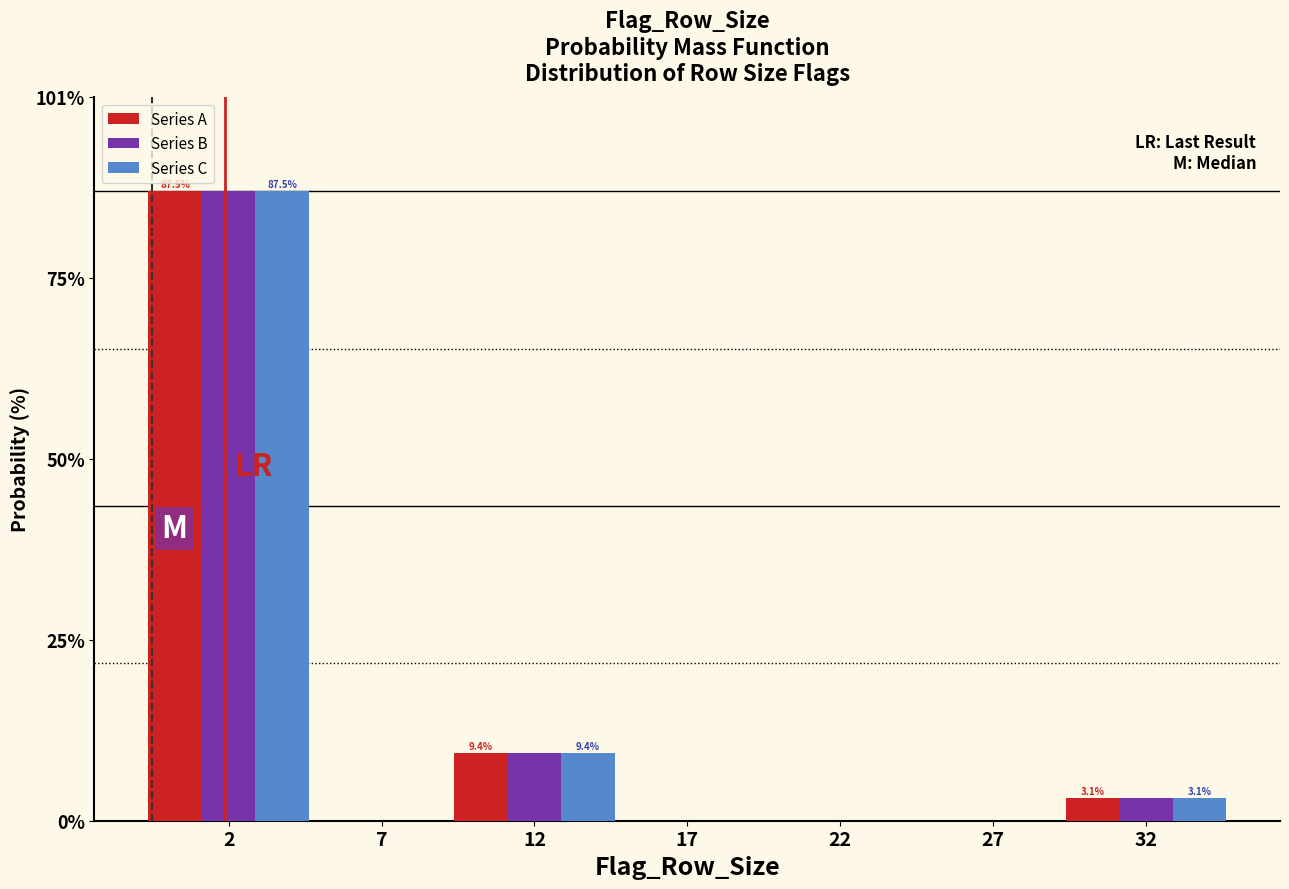

Reading left to right, transcribe all the data shown in this chart.

Series A: 2=87.5	7=0.0	12=9.4	17=0.0	22=0.0	27=0.0	32=3.1
Series B: 2=87.5	7=0.0	12=9.4	17=0.0	22=0.0	27=0.0	32=3.1
Series C: 2=87.5	7=0.0	12=9.4	17=0.0	22=0.0	27=0.0	32=3.1